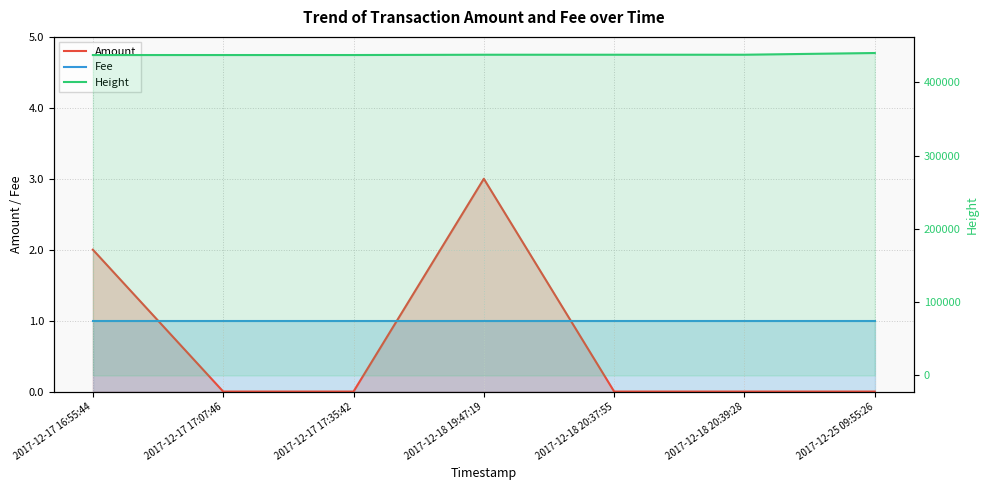

Reading right to left, list all the values displayed in this chart.

Amount: 2017-12-25 09:55:26=0	2017-12-18 20:39:28=0	2017-12-18 20:37:55=0	2017-12-18 19:47:19=3	2017-12-17 17:35:42=0	2017-12-17 17:07:46=0	2017-12-17 16:55:44=2
Fee: 2017-12-25 09:55:26=1	2017-12-18 20:39:28=1	2017-12-18 20:37:55=1	2017-12-18 19:47:19=1	2017-12-17 17:35:42=1	2017-12-17 17:07:46=1	2017-12-17 16:55:44=1
Height: 2017-12-25 09:55:26=440147	2017-12-18 20:39:28=437803	2017-12-18 20:37:55=437802	2017-12-18 19:47:19=437794	2017-12-17 17:35:42=437401	2017-12-17 17:07:46=437392	2017-12-17 16:55:44=437391